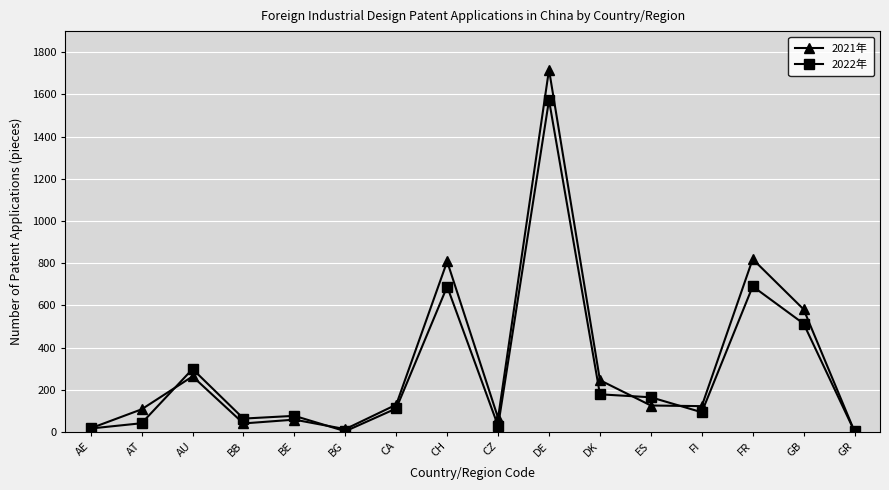

What is the label of the 12th point from the left?

ES